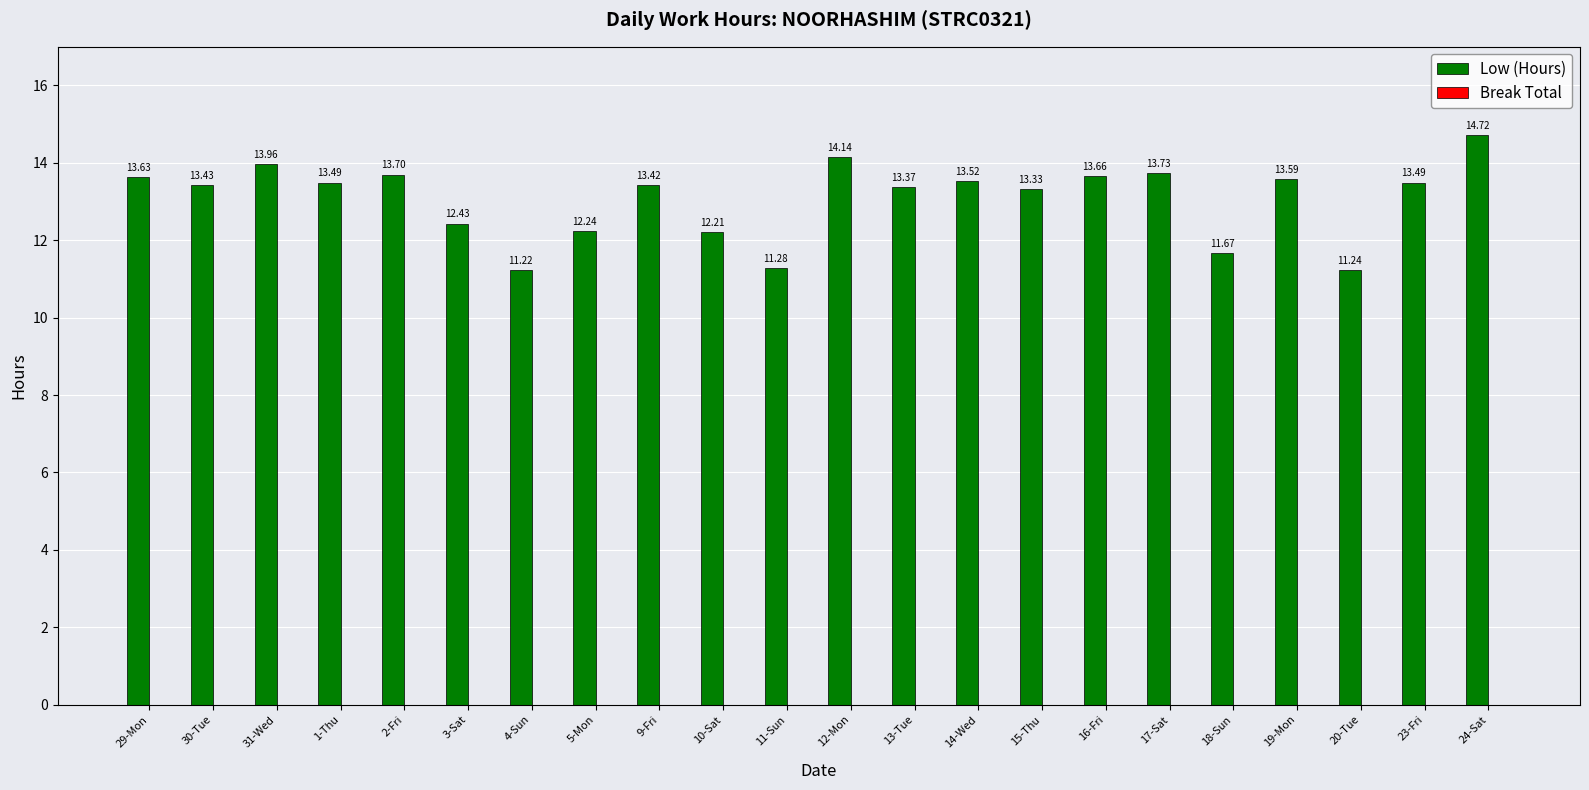

What is the label of the 21st bar from the right?

30-Tue